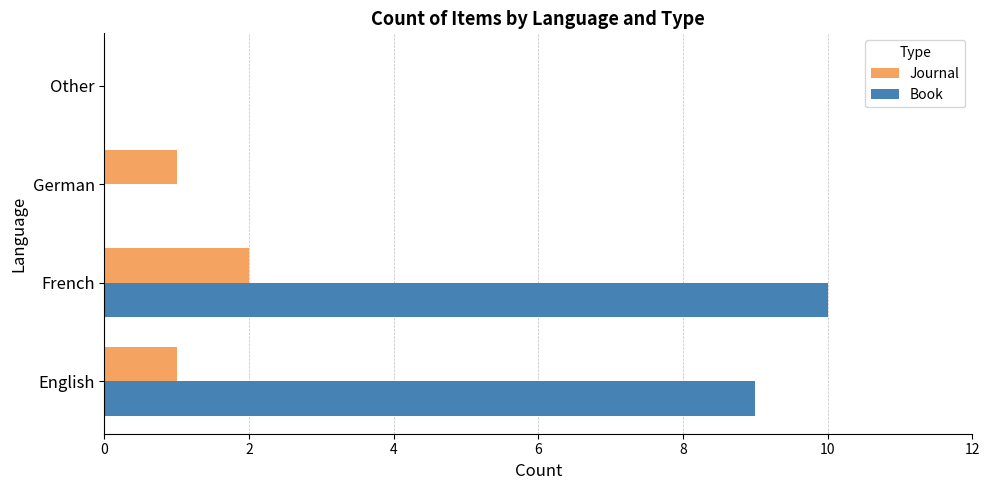

What is the highest value of the Book series?

10